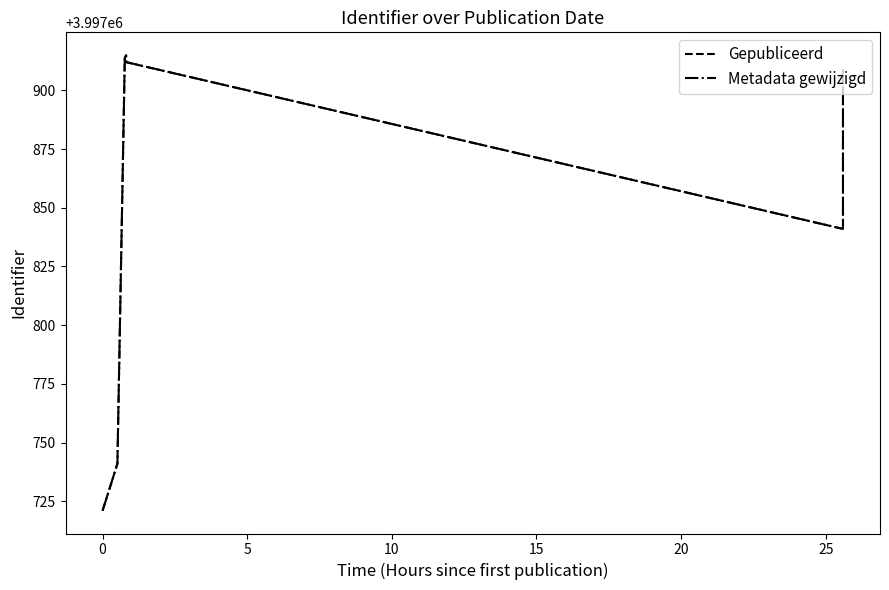

Which series has the largest range (max minus min)?

Gepubliceerd